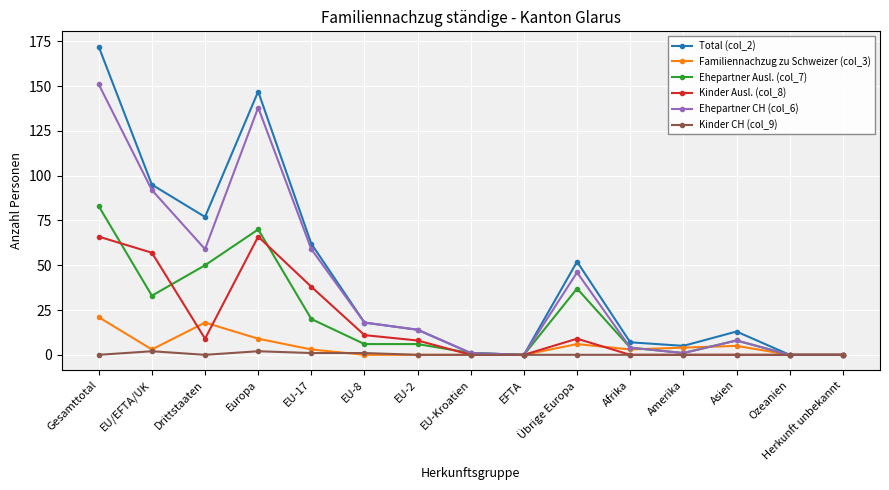

Which category has the highest value in the Ehepartner Ausl. (col_7) series?

Gesamttotal